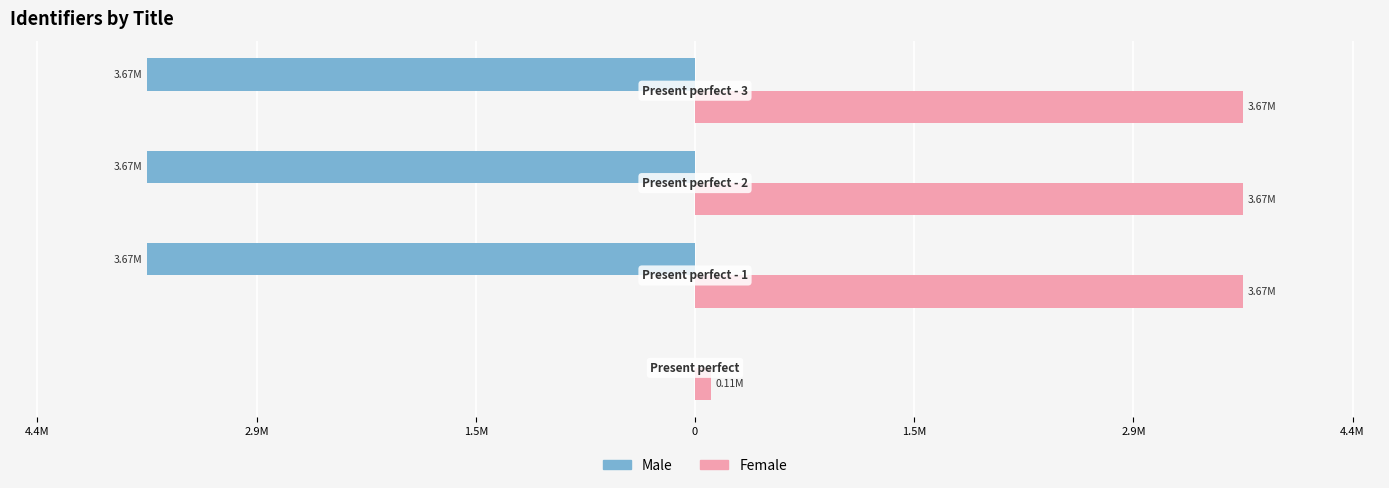

Which series has the largest total across all categories?

Female